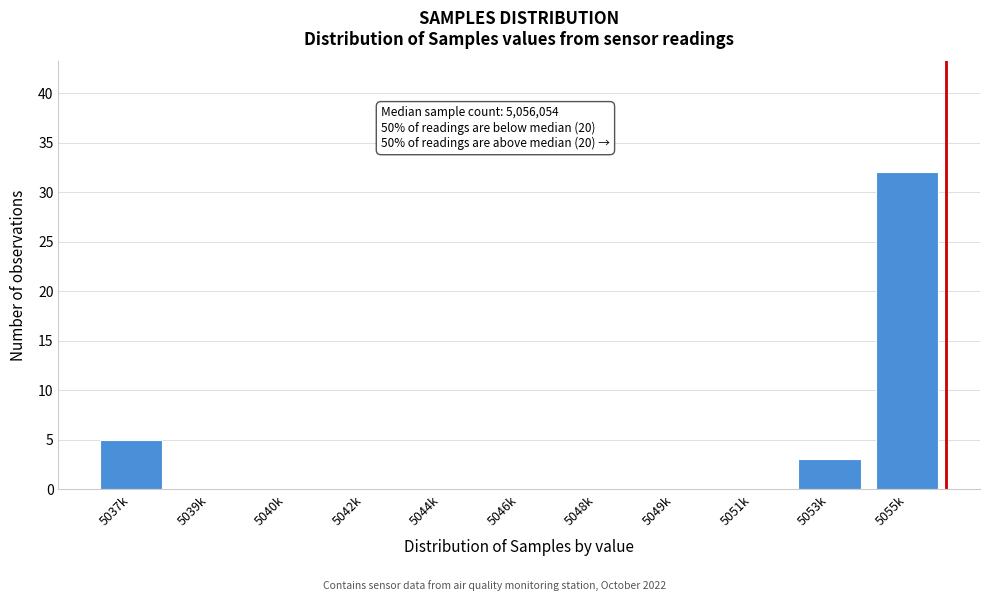

Reading left to right, transcribe all the data shown in this chart.

5037k=5	5039k=0	5040k=0	5042k=0	5044k=0	5046k=0	5048k=0	5049k=0	5051k=0	5053k=3	5055k=32